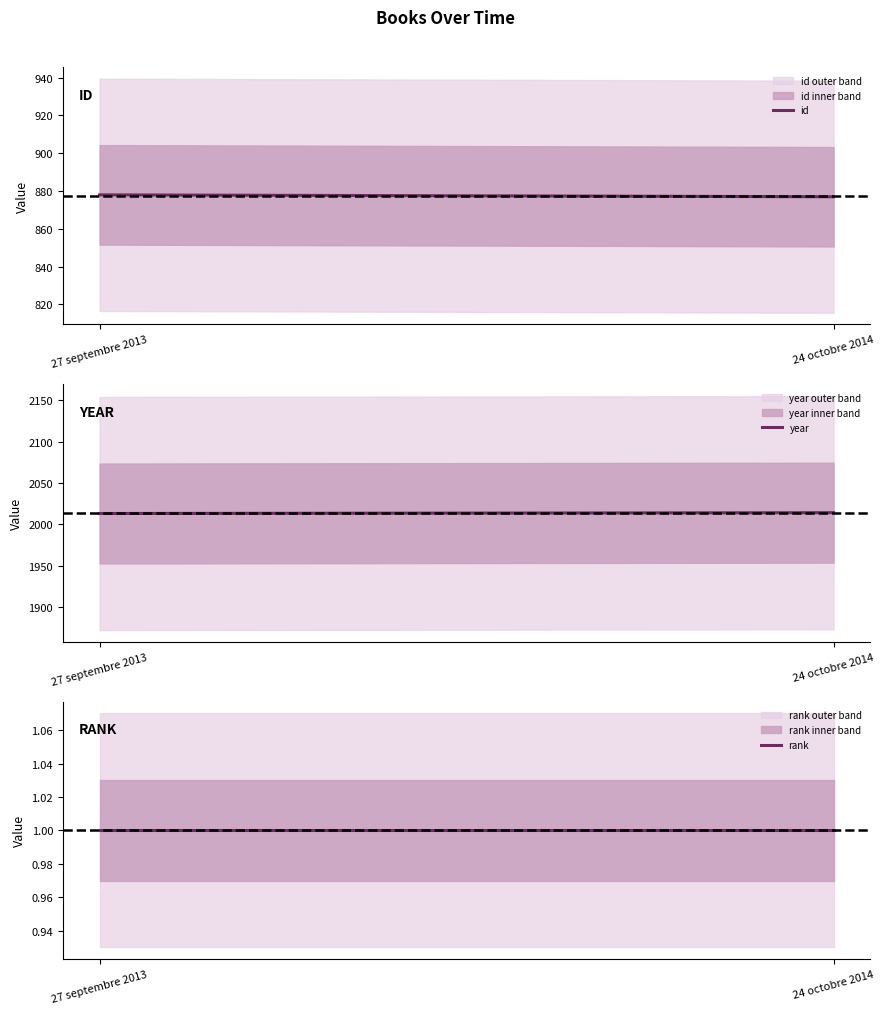

Rank the series by their maximum value, from lowest to highest.

rank, id, year